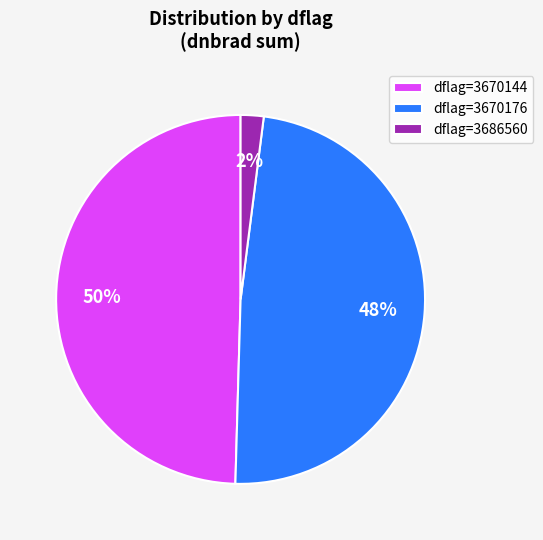

Which has a higher value, dflag=3670176 or dflag=3686560?

dflag=3670176